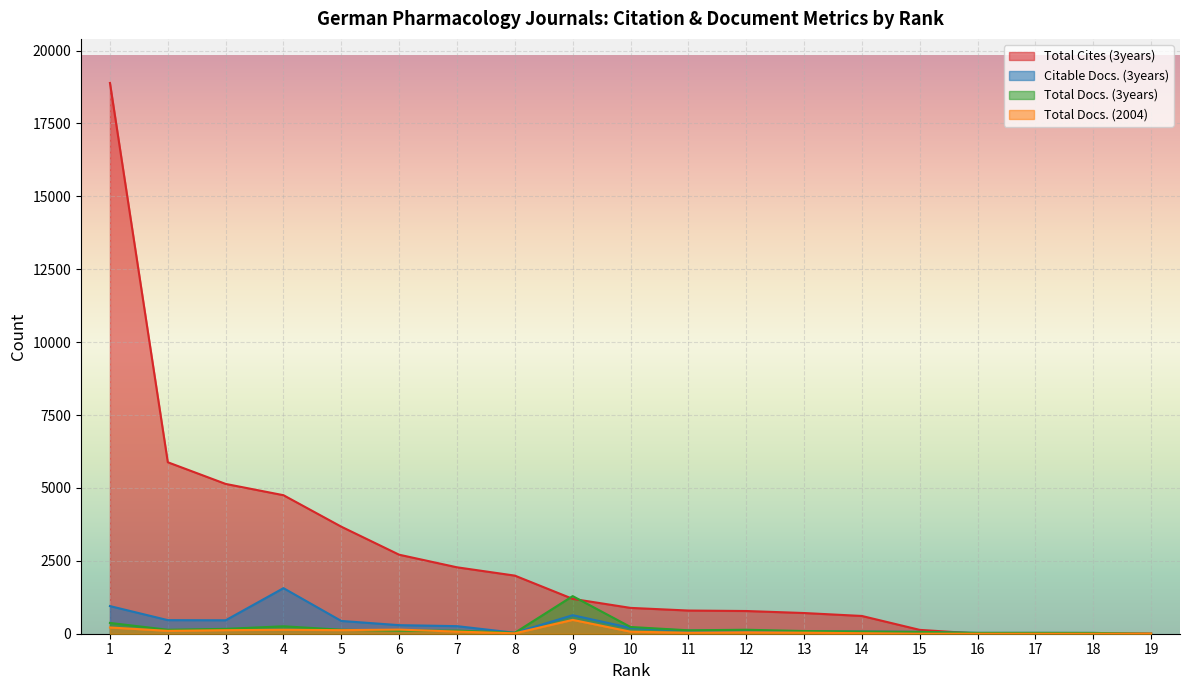

Between which two adjacent categories do Total Docs. (3years) and Total Cites (3years) first intersect?

8 and 9